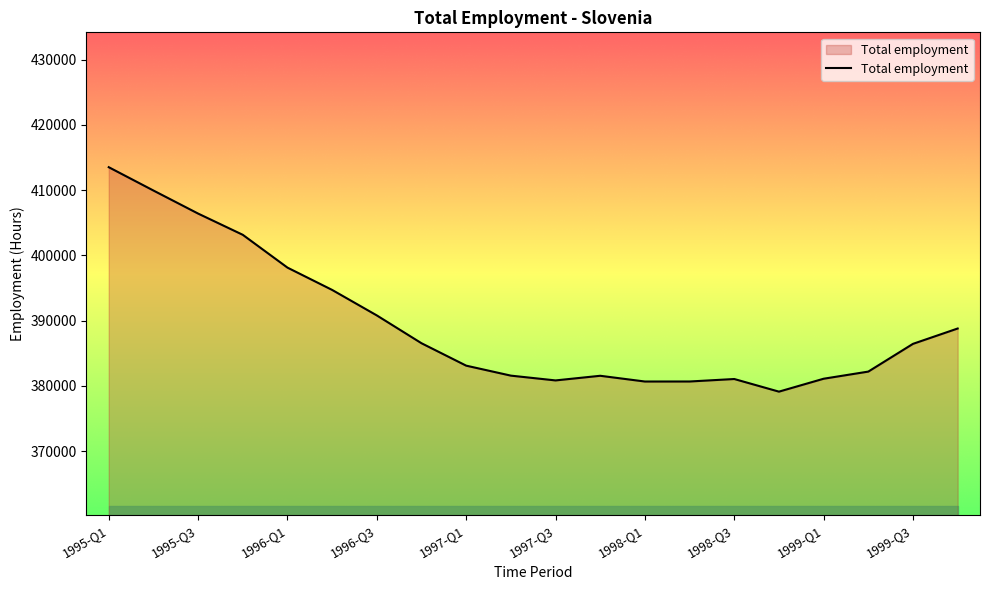

What is the smallest value displayed?

379117.6